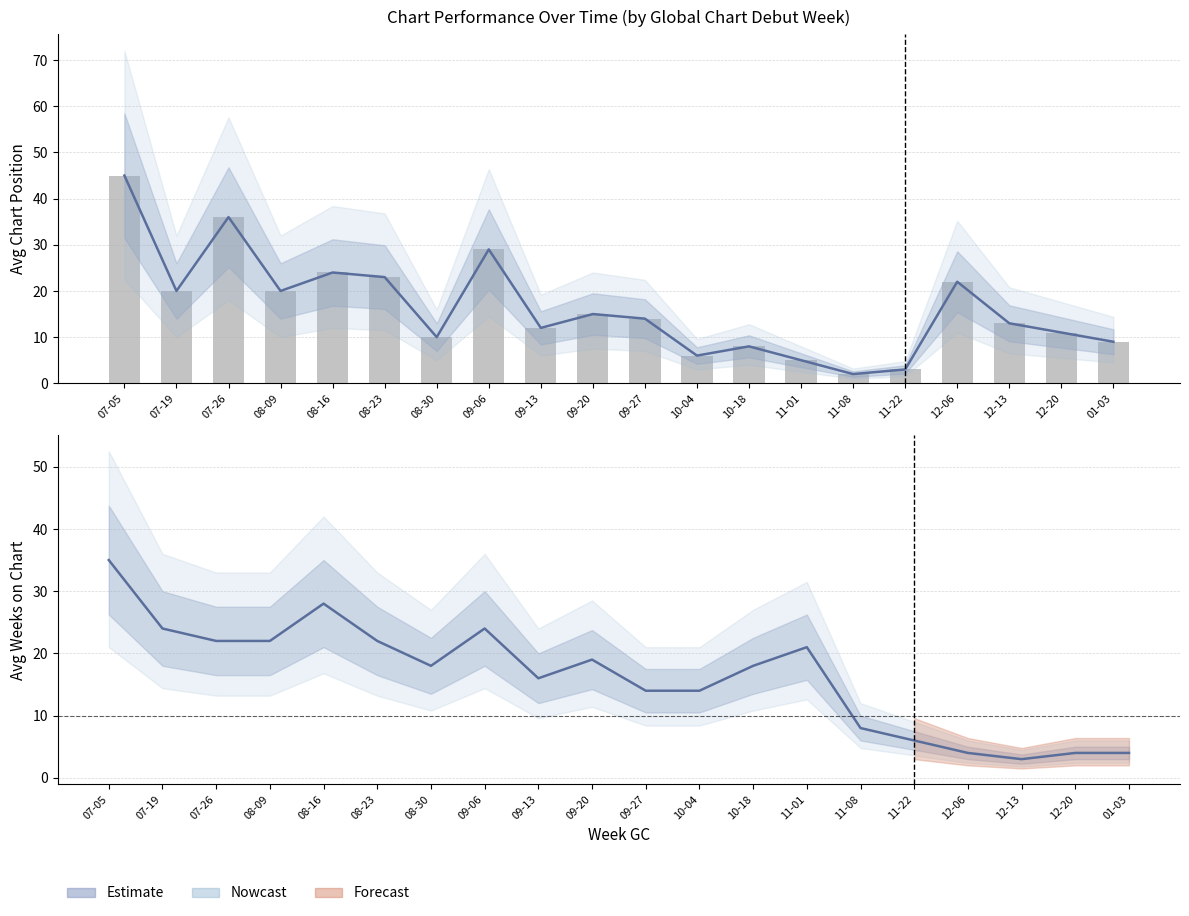

What is the maximum value shown in the chart?

45